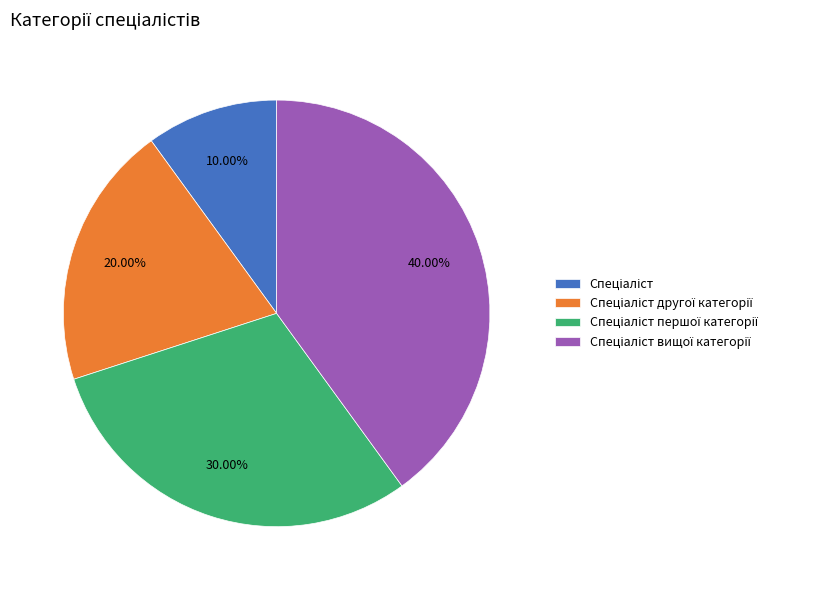

Is there a majority slice in this chart?

No